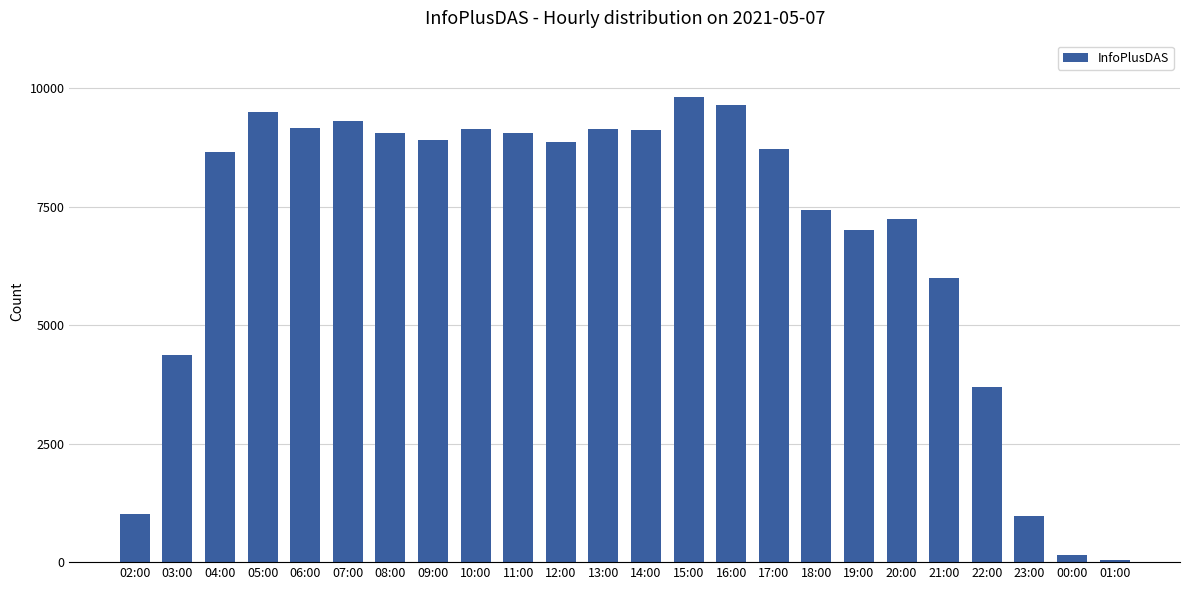

How many series are shown in this chart?

1